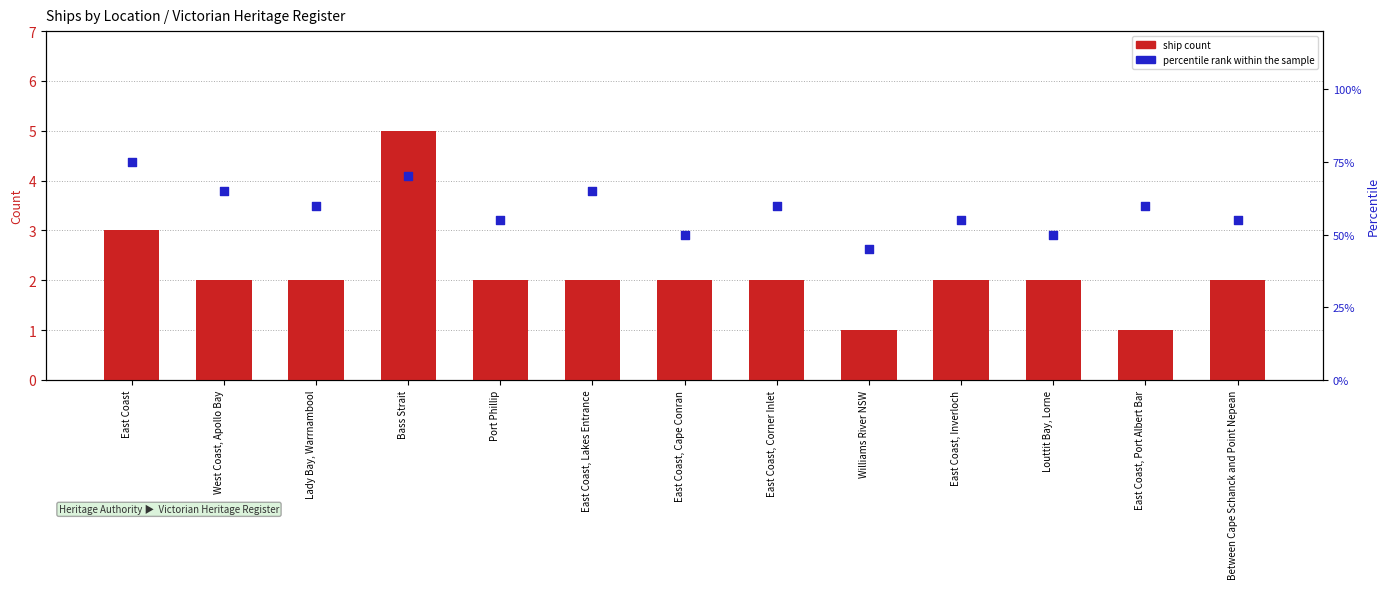

Which series has the largest Y range (max minus min)?

percentile rank within the sample